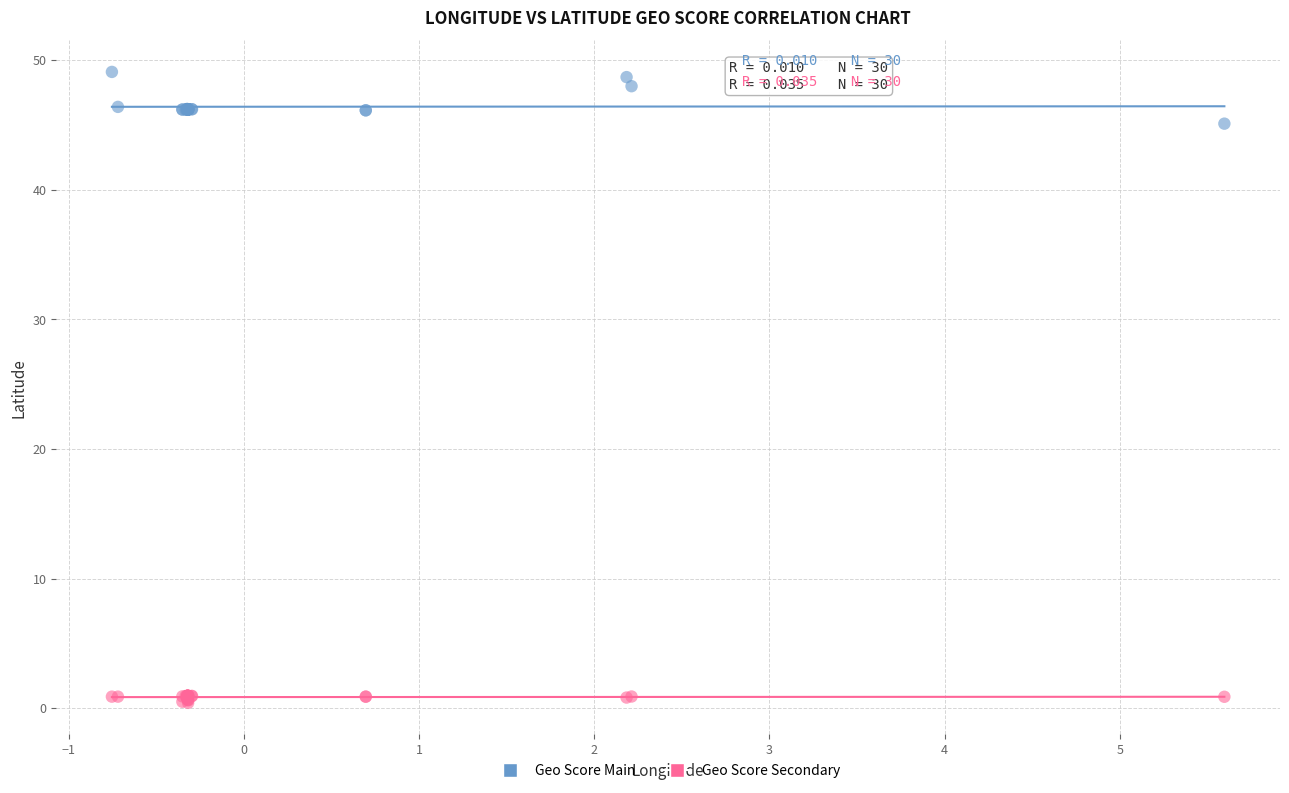

What are all the series names shown in the legend?

Geo Score Main, Geo Score Secondary